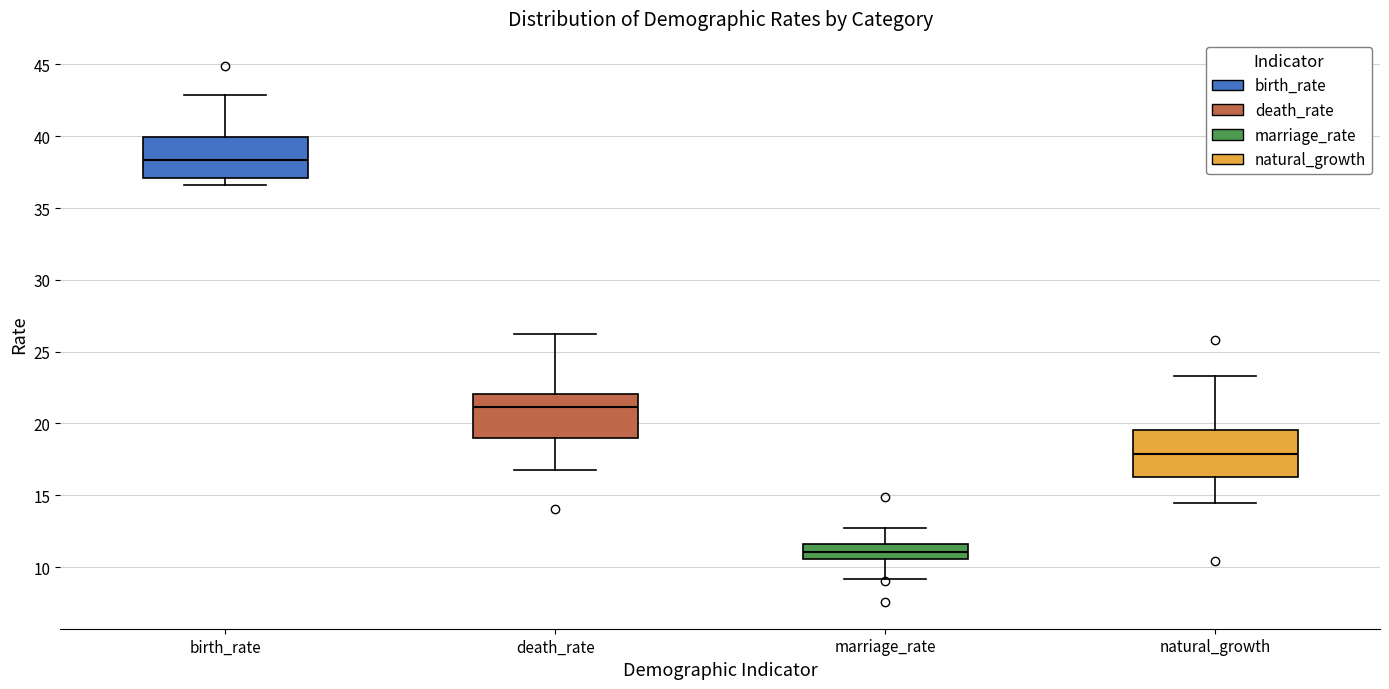

Reading left to right, transcribe this box plot: for each box, give where its median line is, the range the box spans, and where its two whiskers end, as read against the y-axis. The values are not printed on the chart, so give them approximately, as read against the axis.

birth_rate: median 38.5, box 37.0 to 40.0, whiskers 36.5 to 43.0
death_rate: median 21.0, box 19.0 to 22.0, whiskers 16.5 to 26.5
marriage_rate: median 11.0, box 10.5 to 11.5, whiskers 9.0 to 13.0
natural_growth: median 18.0, box 16.5 to 19.5, whiskers 14.5 to 23.5